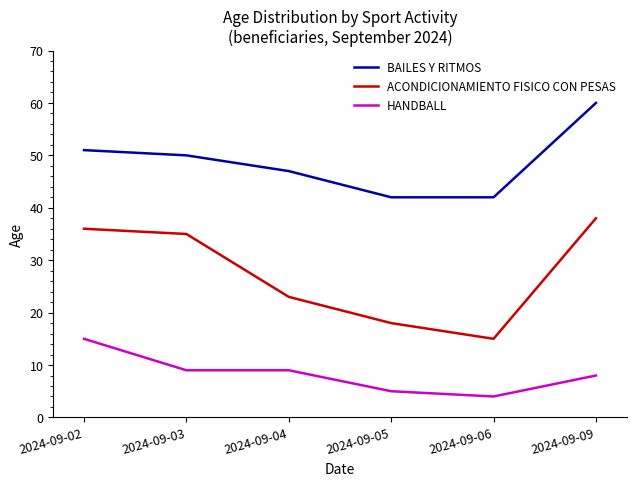

The ACONDICIONAMIENTO FISICO CON PESAS series shows 66 at 2024-09-09. True or false?

False